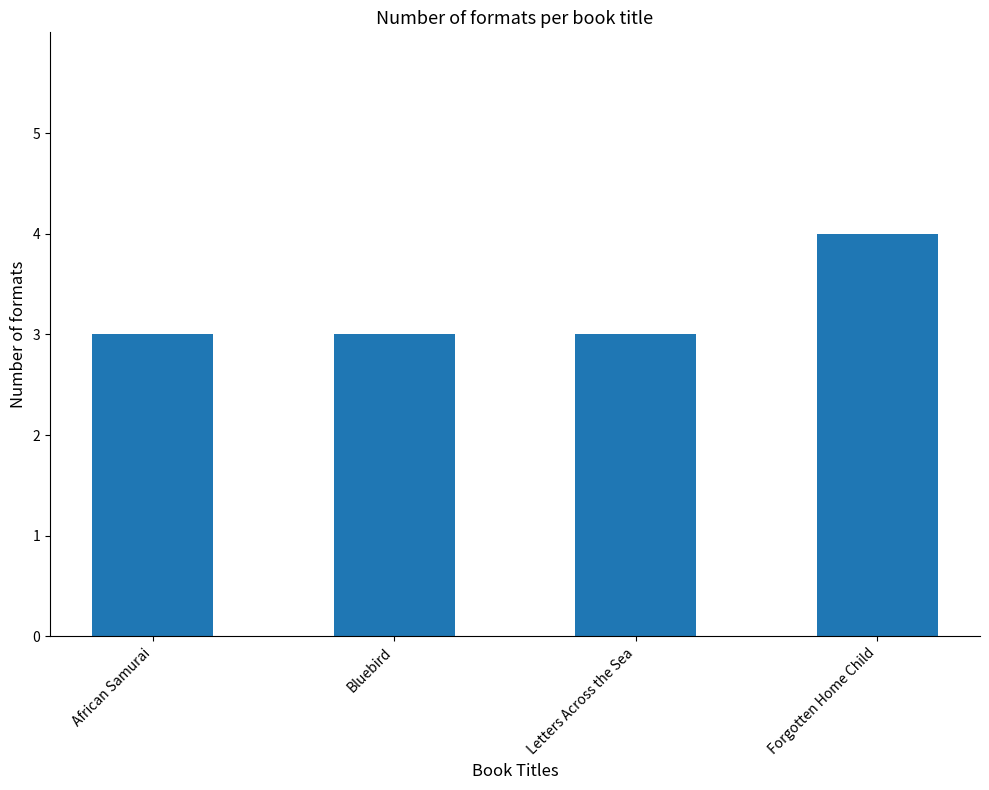

What is the label of the 3rd bar from the right?

Bluebird